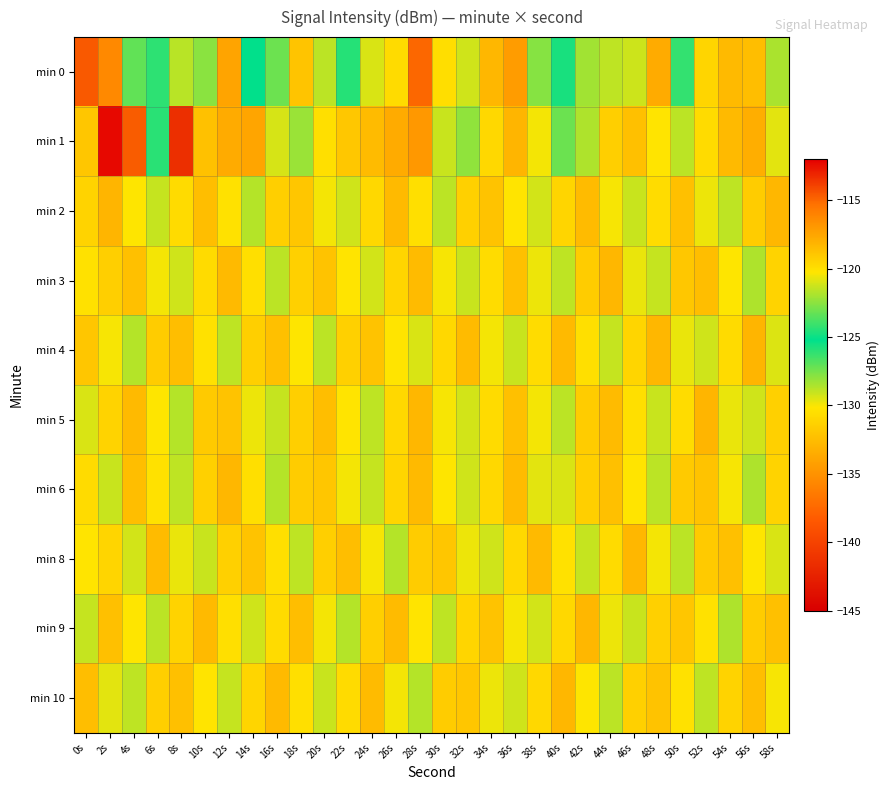

Which series has the widest spread of values?

min 1